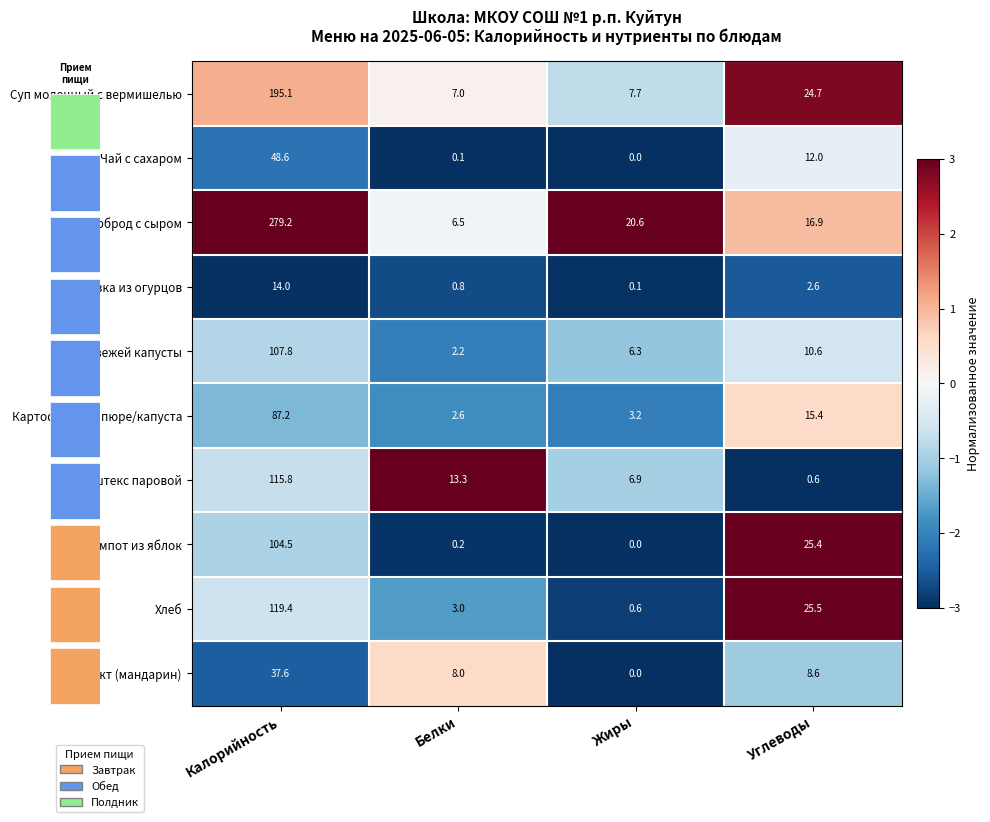

Is the value of Хлеб at Углеводы greater than the value of Нарезка из огурцов at Жиры?

Yes